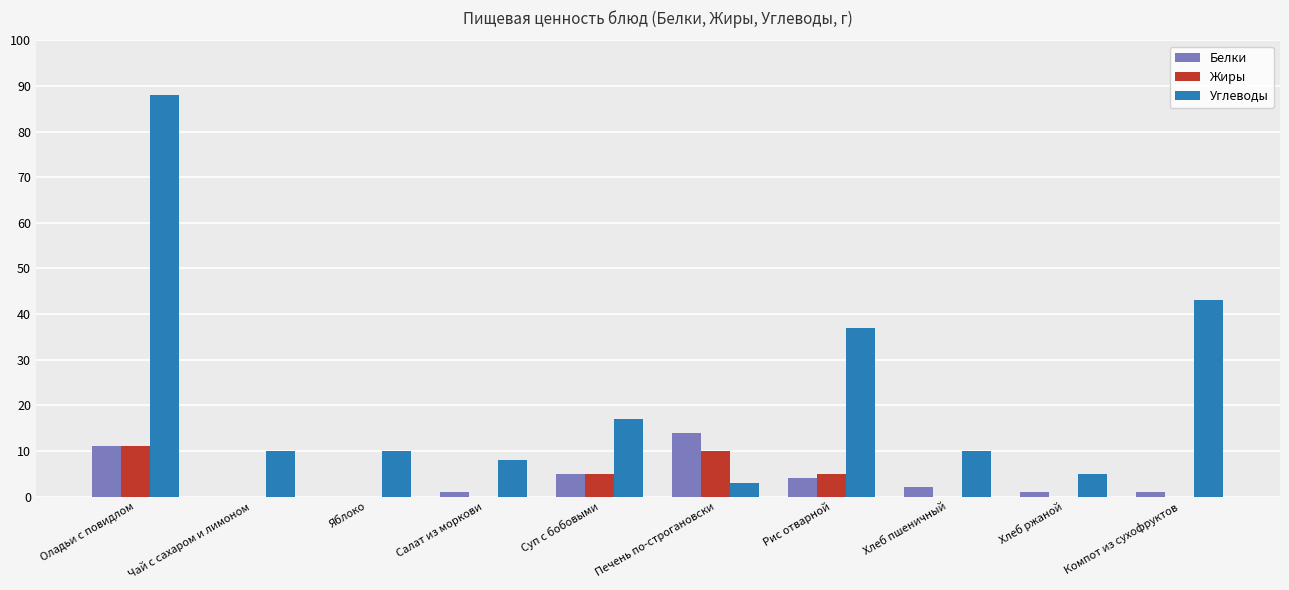

Between Оладьи с повидлом and Компот из сухофруктов, which series saw the biggest shift?

Углеводы